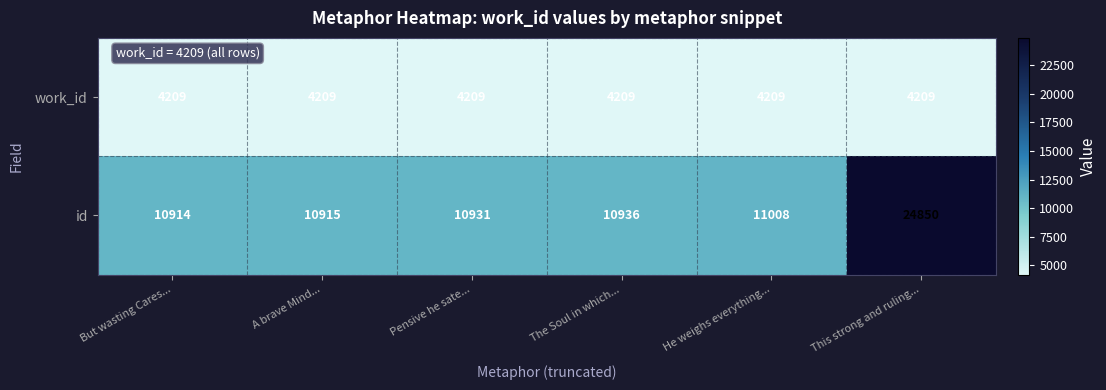

List the series in order of their overall mean, highest first.

id, work_id